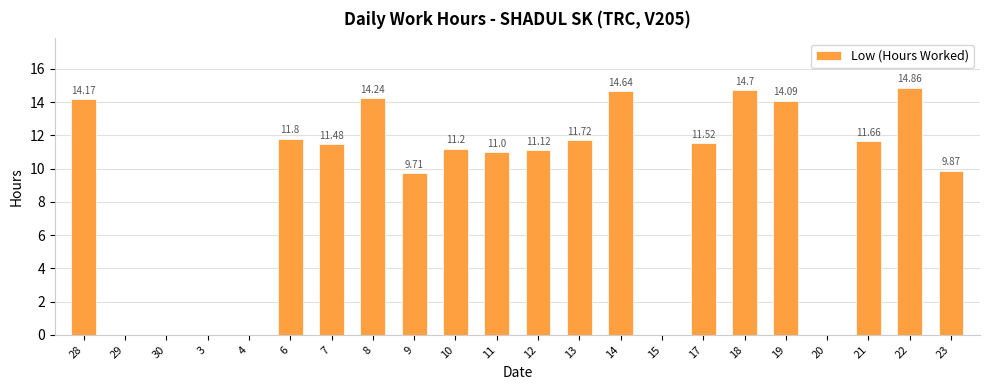

How many distinct data groups are displayed?

1